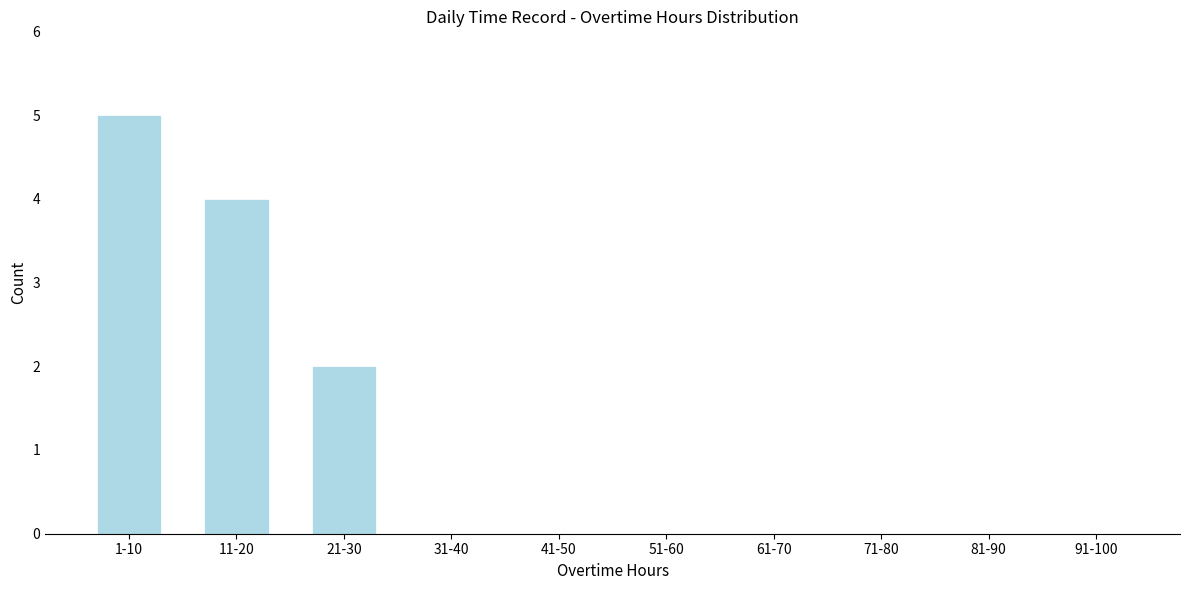

Reading left to right, extract all data points from this chart.

1-10=5	11-20=4	21-30=2	31-40=0	41-50=0	51-60=0	61-70=0	71-80=0	81-90=0	91-100=0